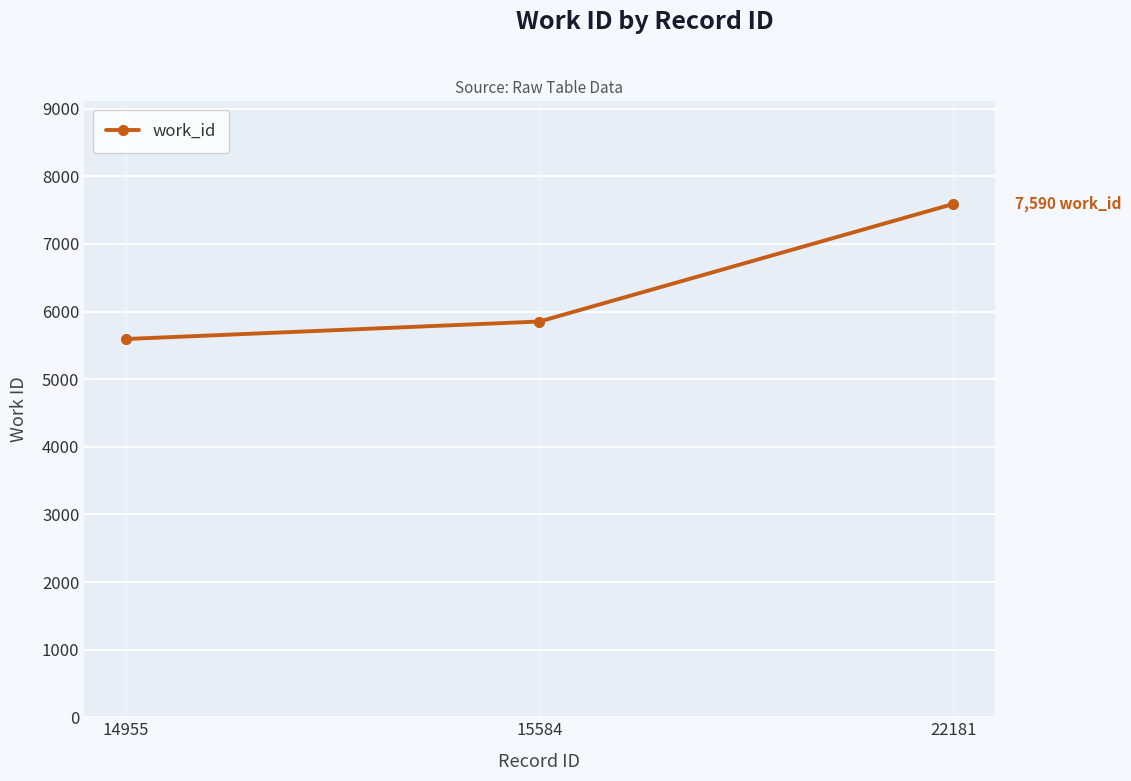

Which has a higher value, 15584 or 14955?

15584